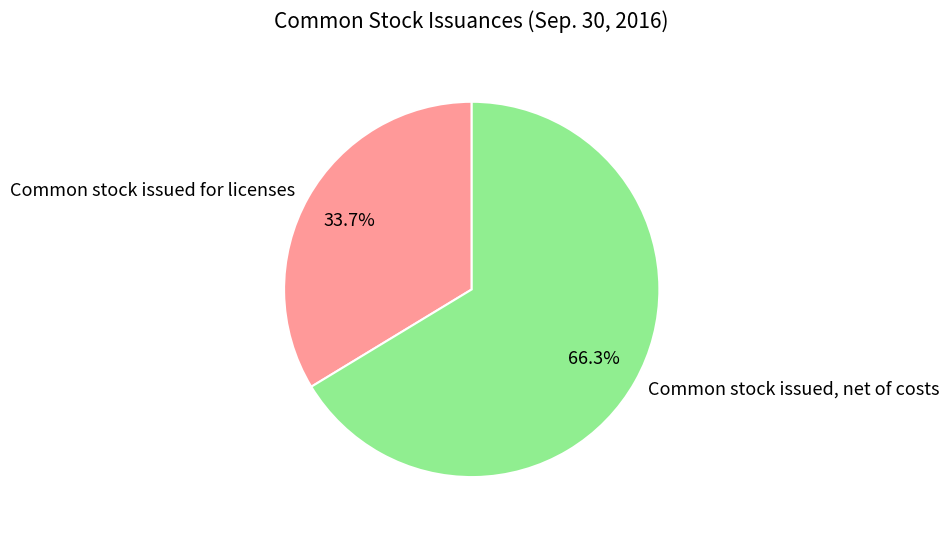

True or false: Common stock issued, net of costs accounts for 66% of the total.

True